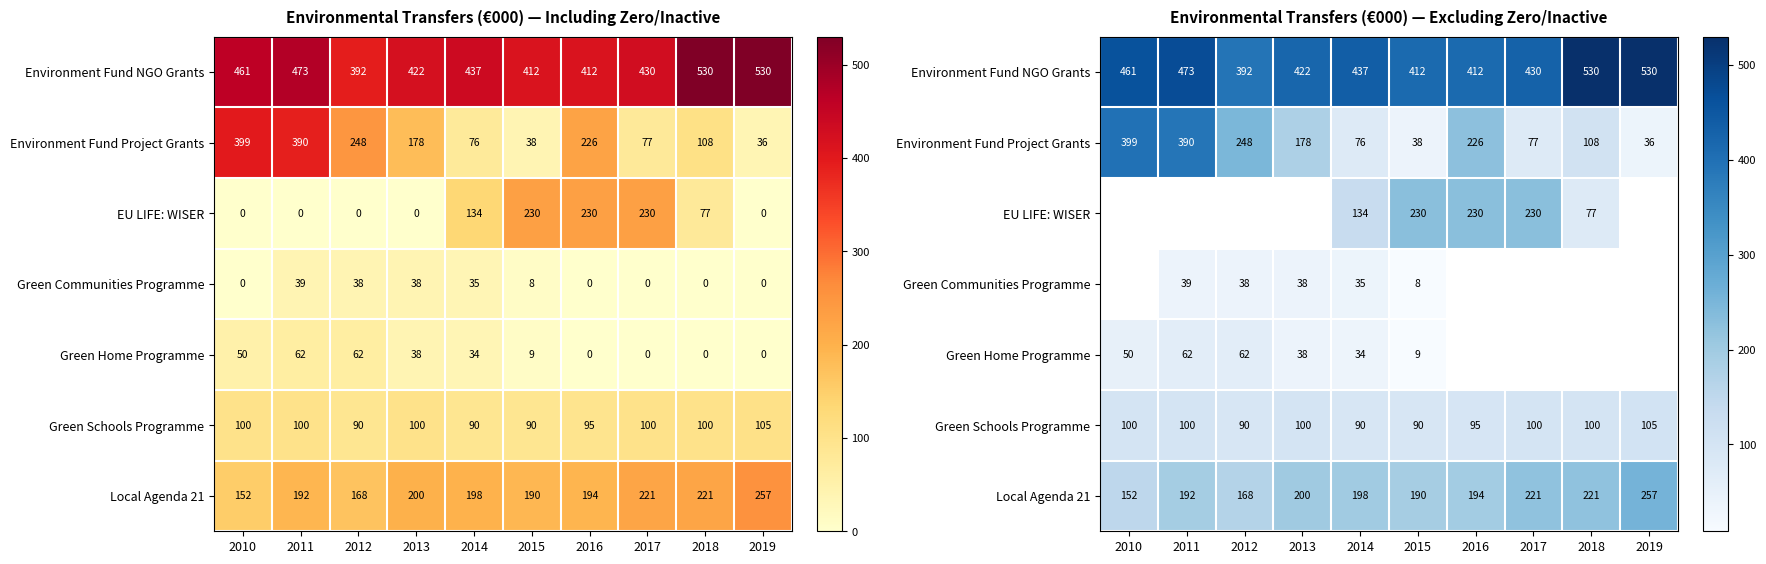

The EU LIFE: WISER series shows 95.5 at 2017. True or false?

False